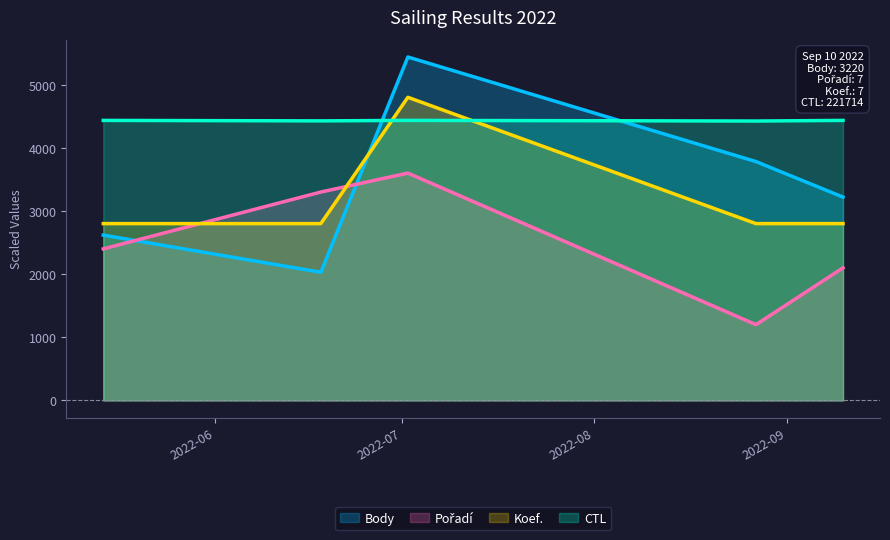

At which label does Body first exceed 3220?

2022-07-02